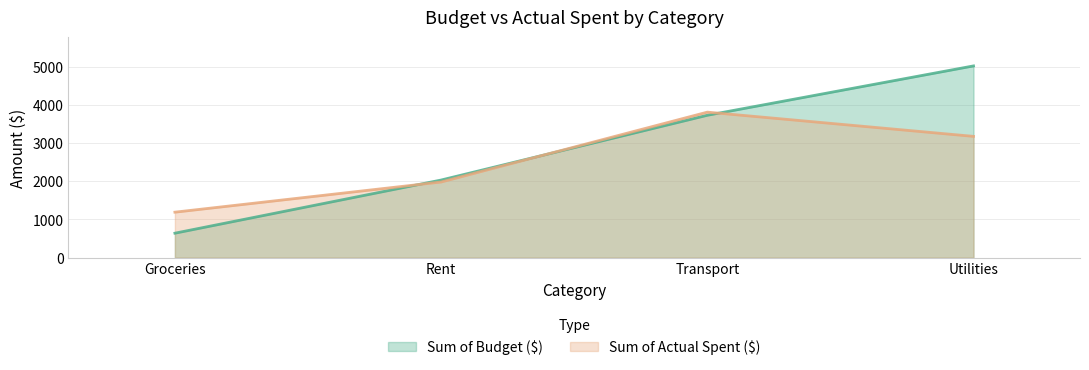

How many categories are shown in the chart?

4